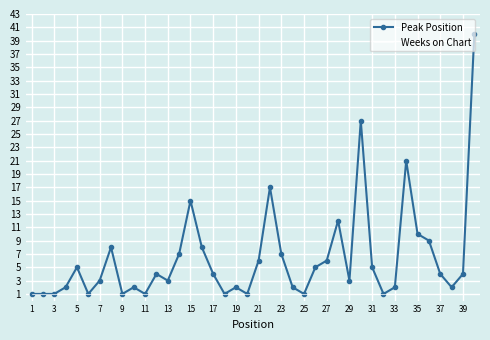

Which series has the largest total across all categories?

Peak Position